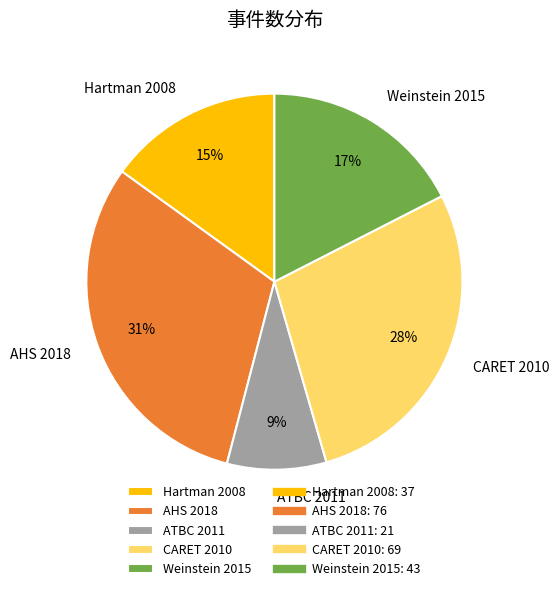

What percentage is the CARET 2010 slice, to the nearest percent?

28%